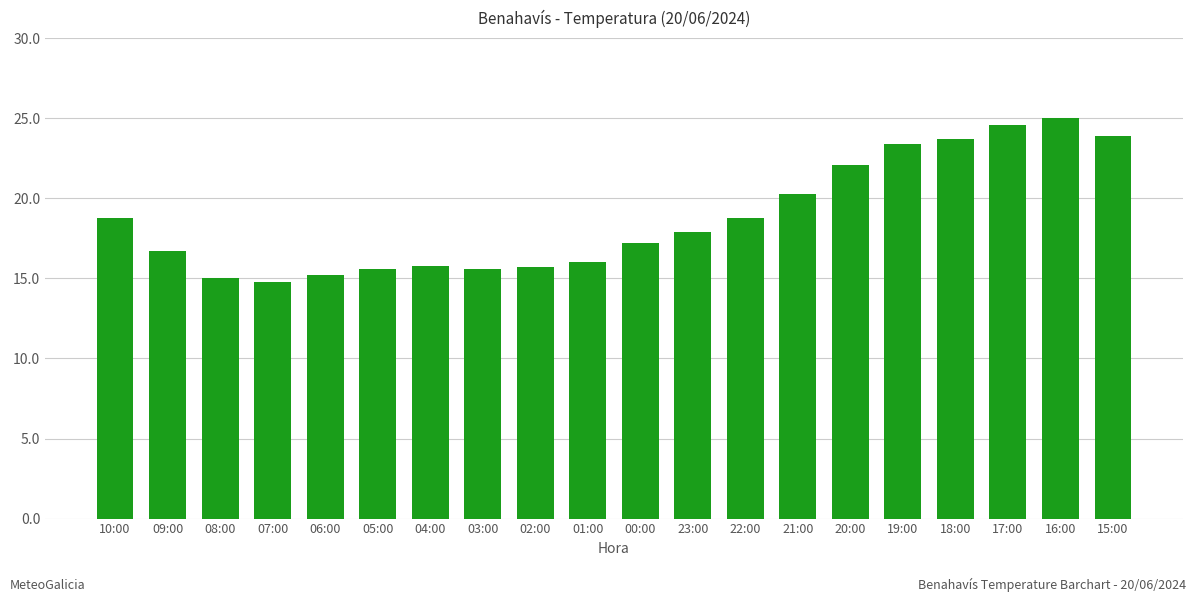

What is the average value?

18.8